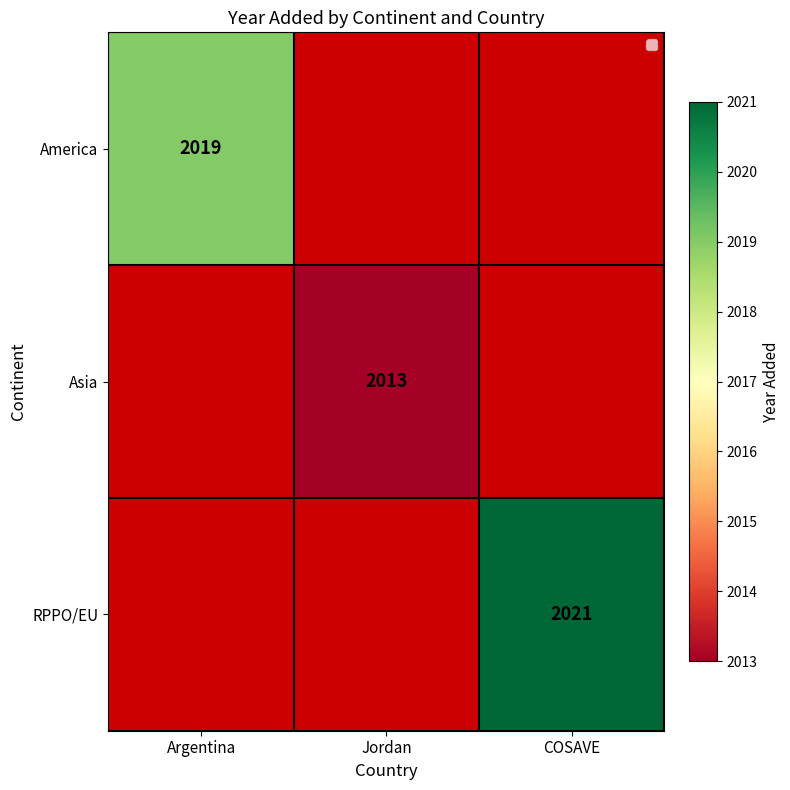

True or false: America has a value of 2019 at Argentina.

True